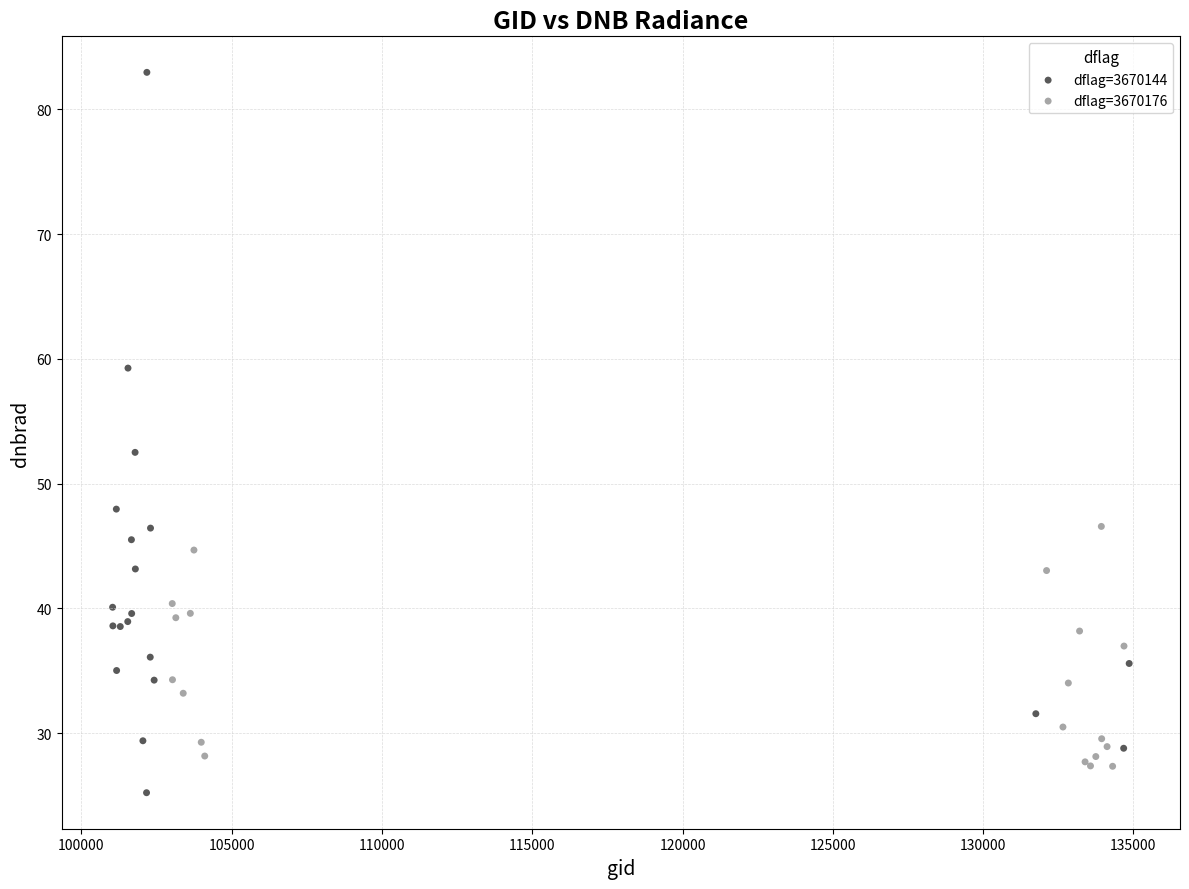

Which series contains the highest Y value?

dflag=3670144